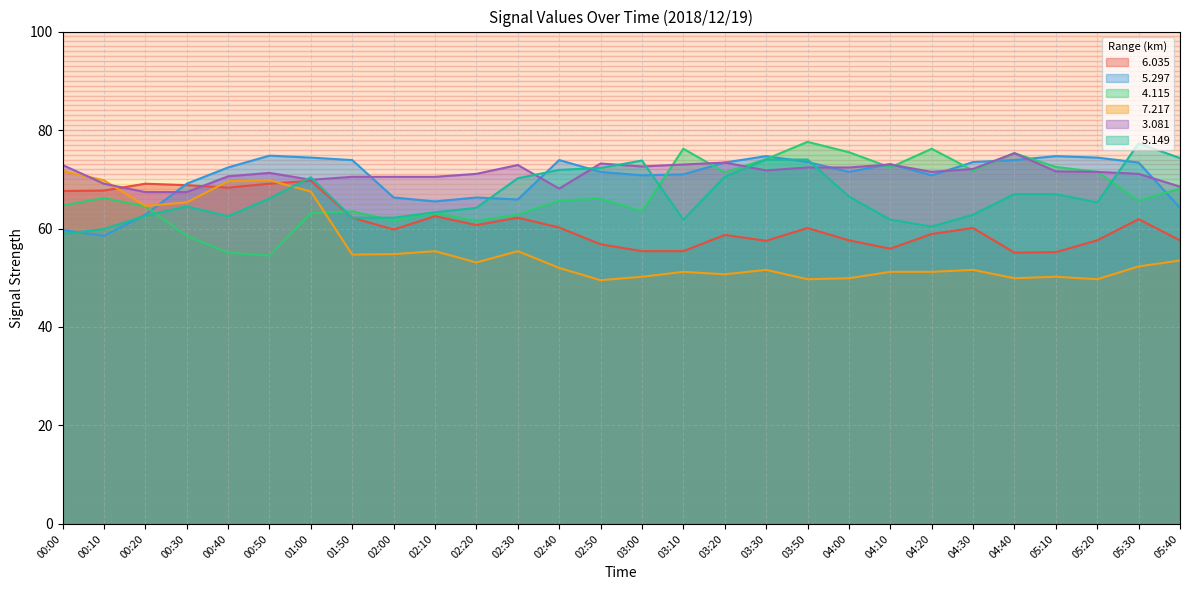

What is the difference between the   4.115 values at 01:00 and 04:10?

9.3